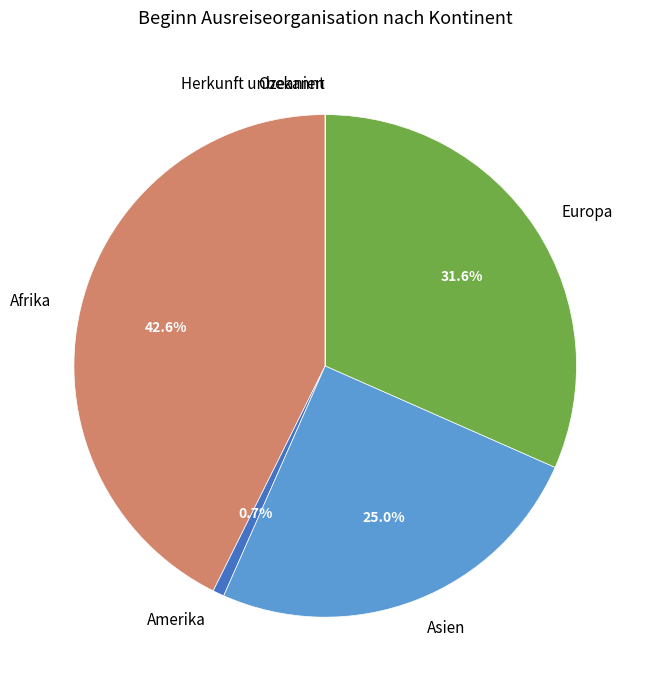

What portion of the pie excludes Afrika?

57.4%